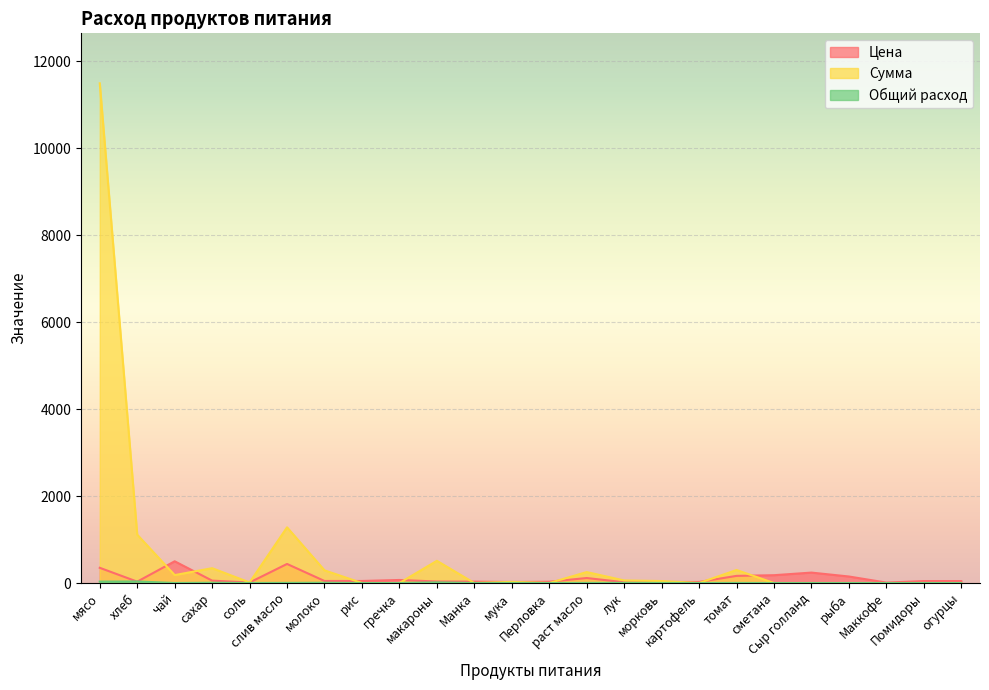

Count the number of data series in this chart.

3